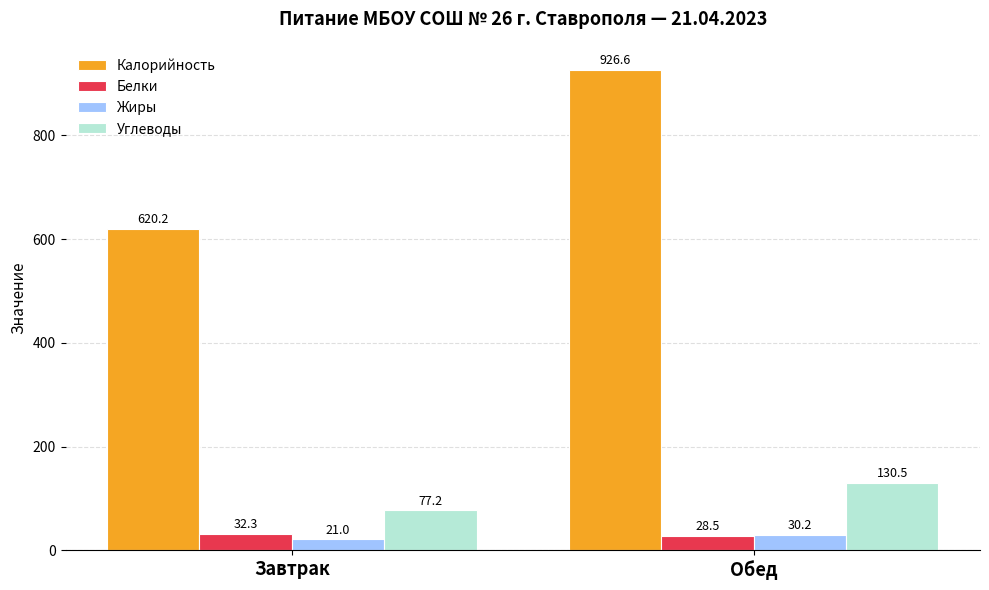

What position from the left is Обед?

2